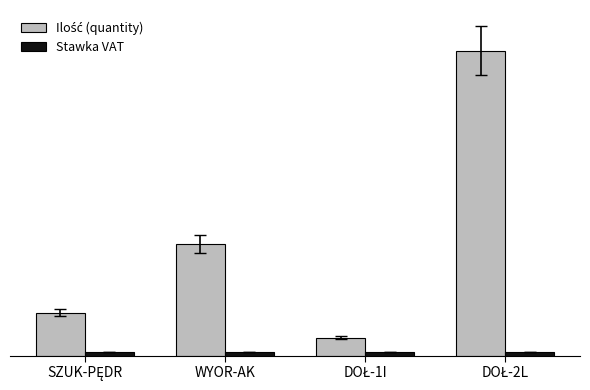

What is the label of the 4th bar from the right?

SZUK-PĘDR